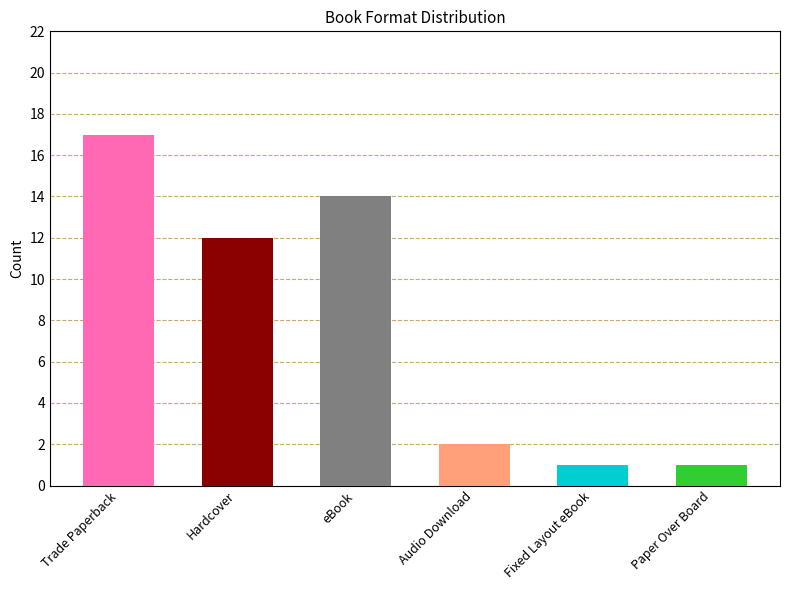

How many data points does each series have?

6